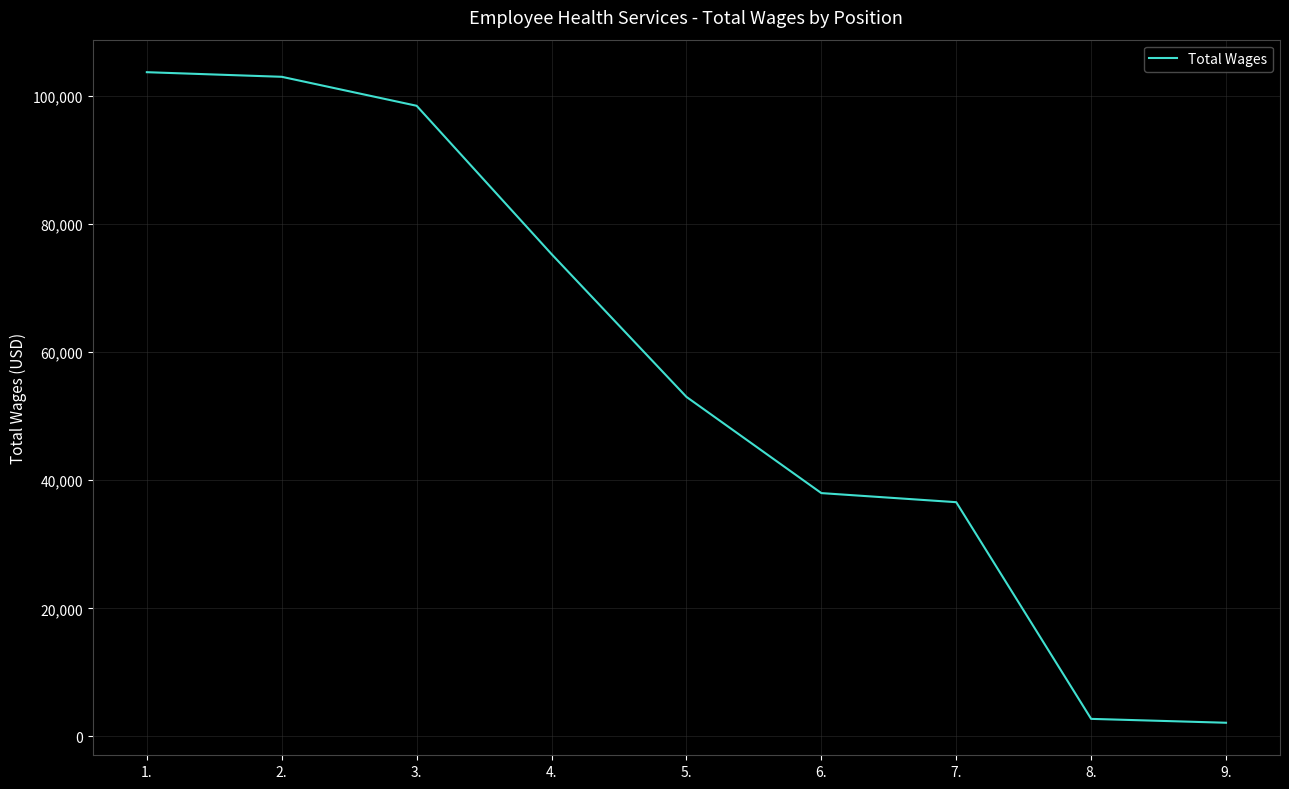

The value at 1. is 147477. True or false?

False